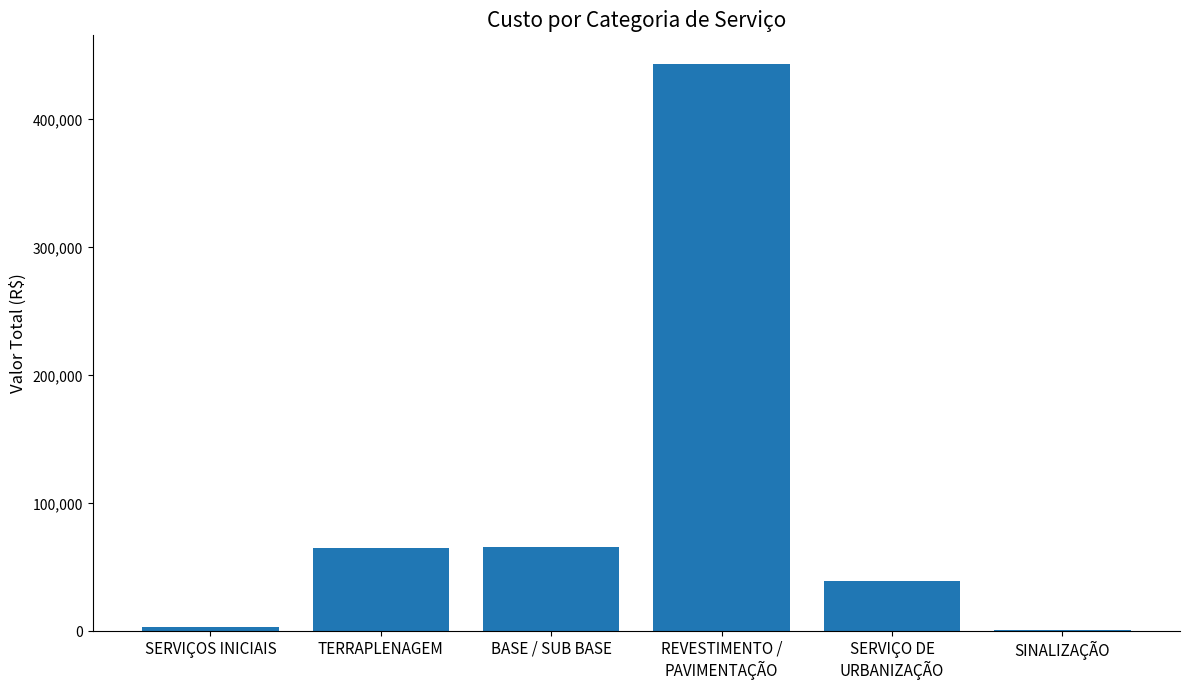

Read the value at BASE / SUB BASE.

66128.9